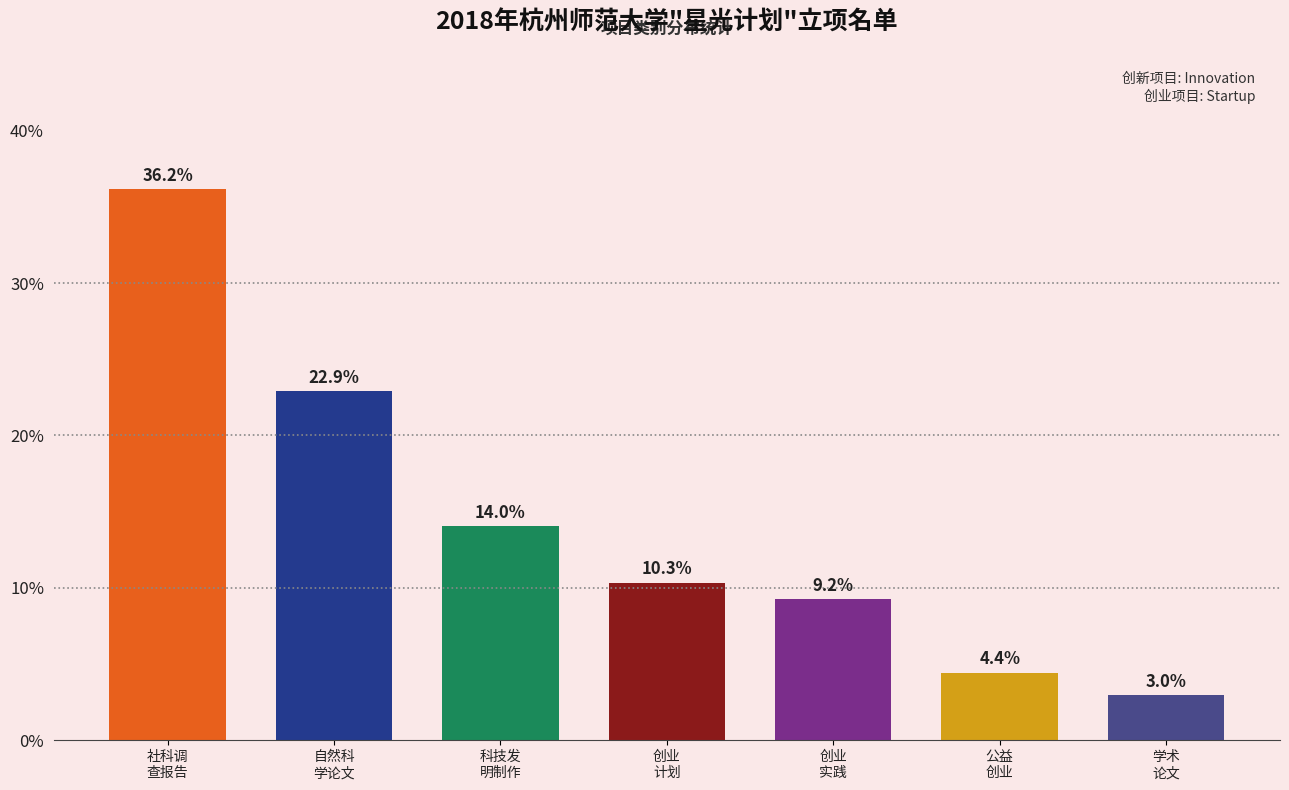

Reading right to left, extract all data points from this chart.

3.0	4.4	9.2	10.3	14.0	22.9	36.2